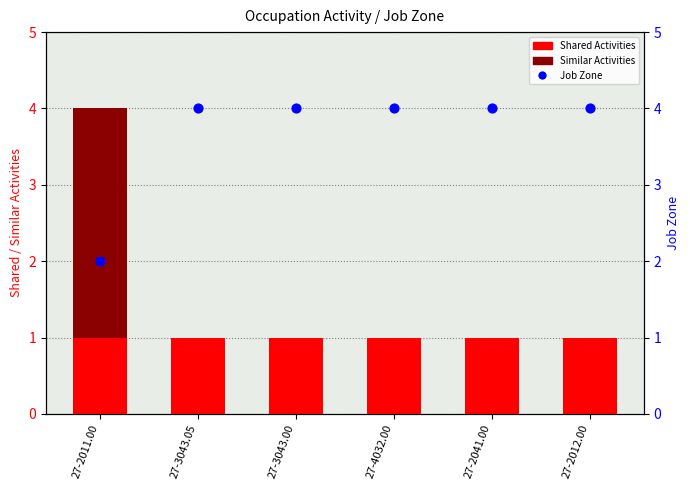

Which series has the largest total across all categories?

Job Zone